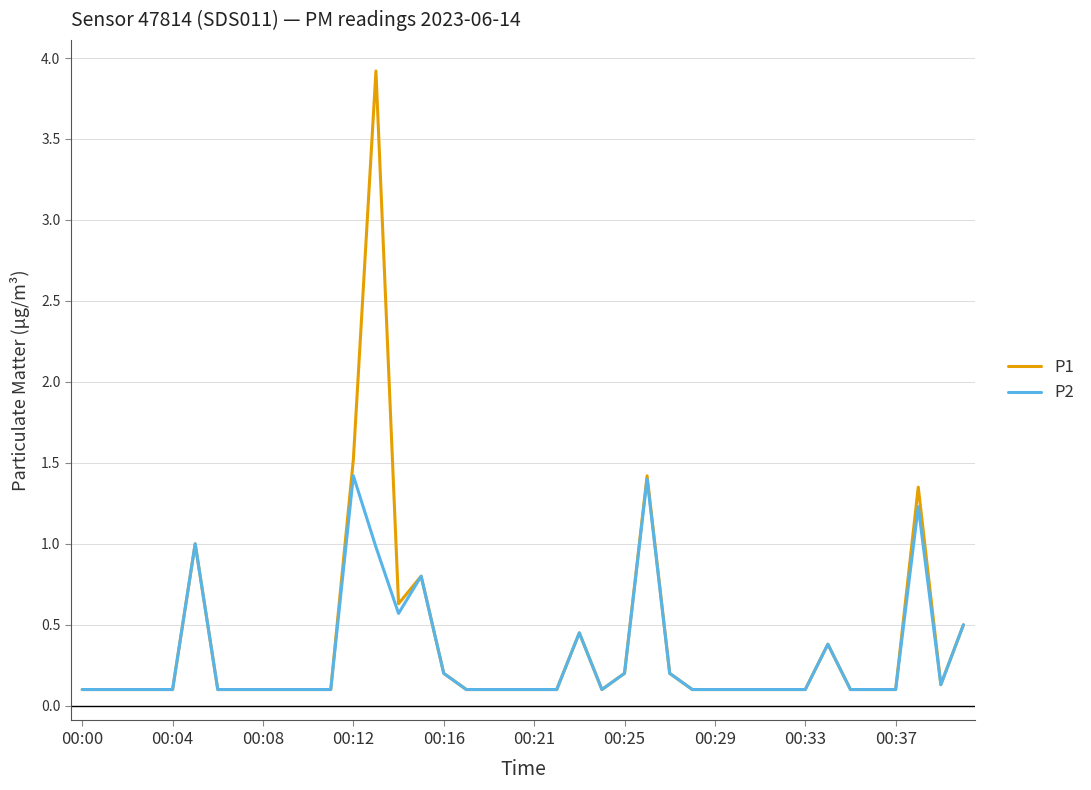

Which series has the widest spread of values?

P1